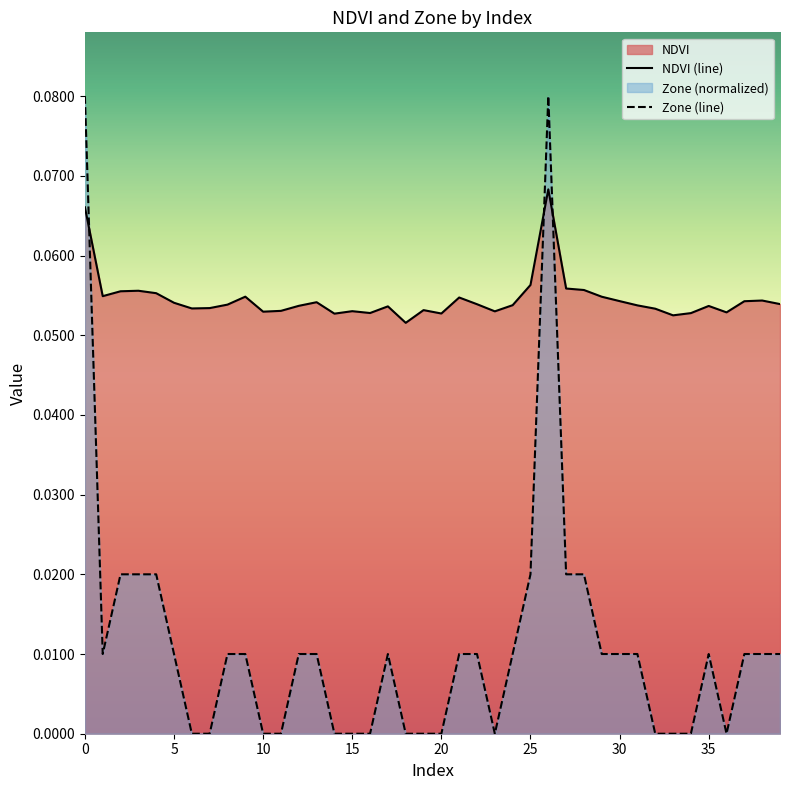

How many interior local peaks does the NDVI series have?

10